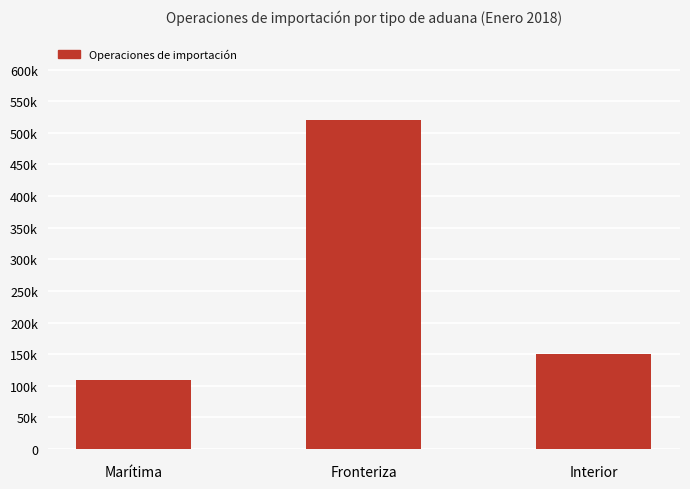

What is the value of the 3rd bar from the left?

150076